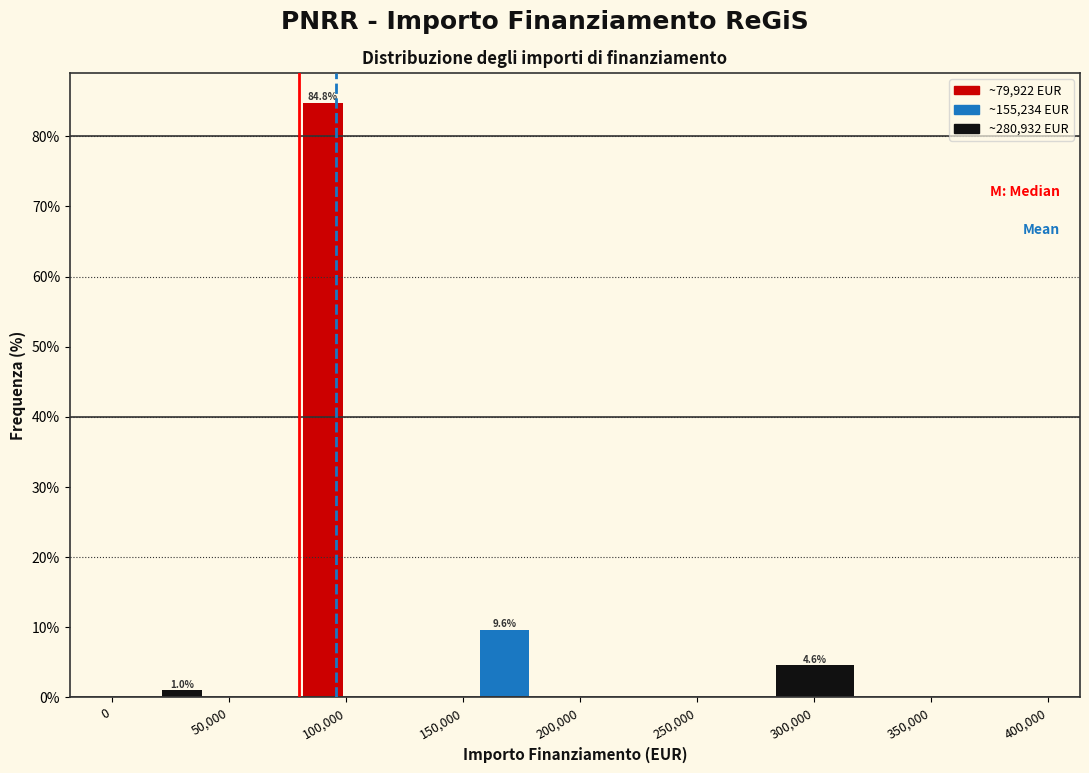

Around what value on the x-axis is the tallest bar? Give the approximate position of its centre, as read against the axis.

90000